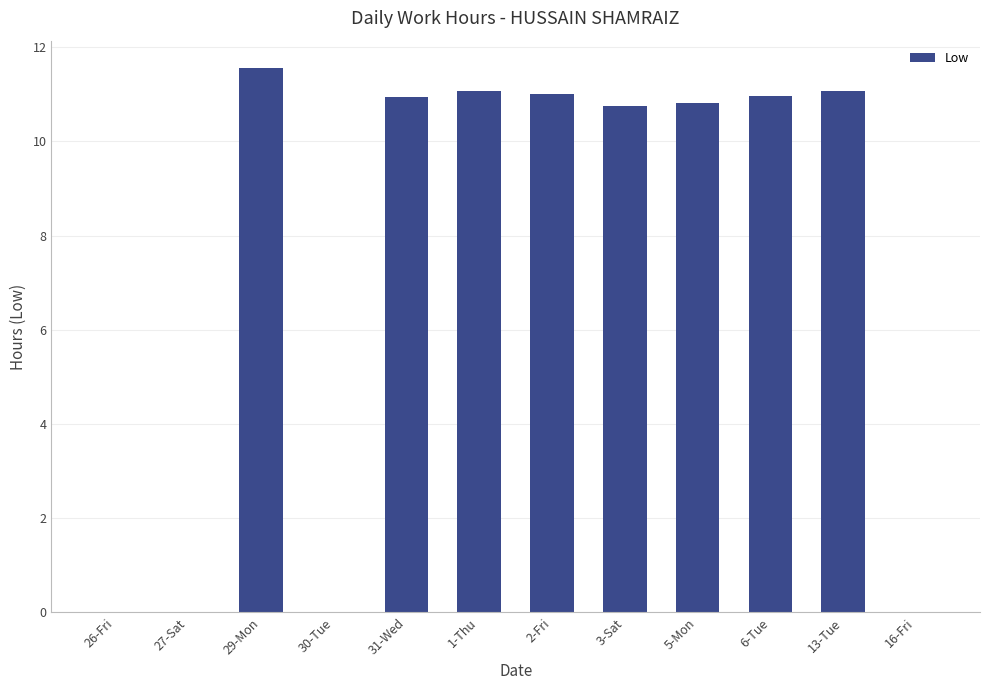

At which category does the chart reach its peak across all series?

29-Mon